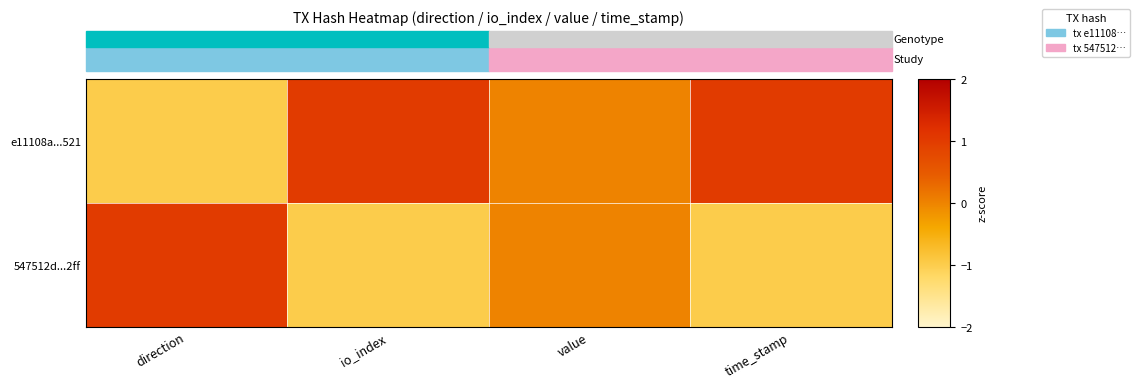

Count the number of data series in this chart.

2